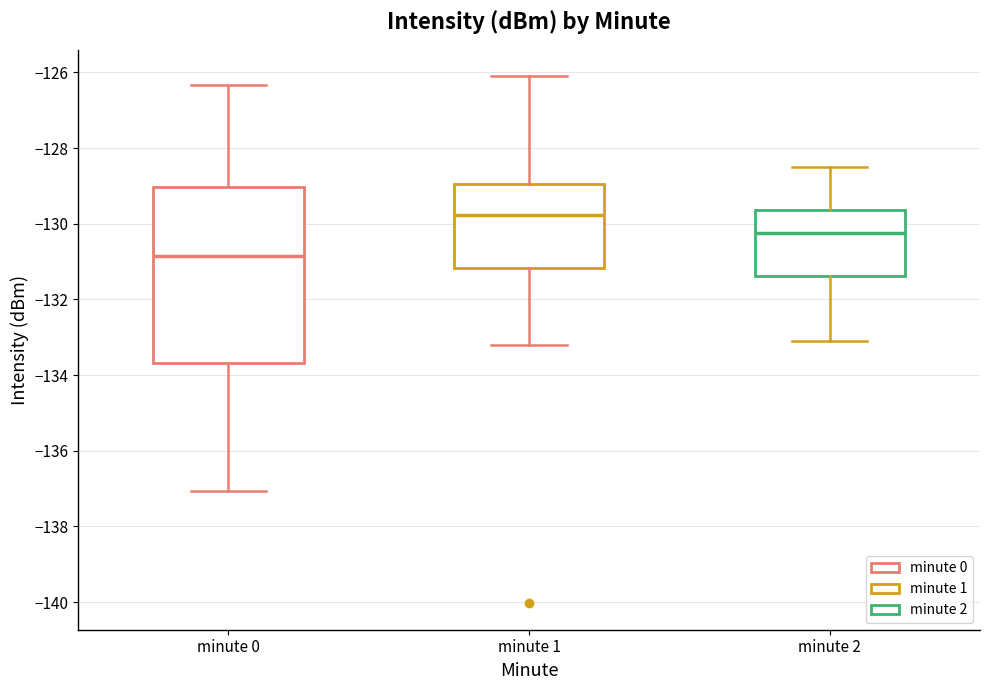

Which box's median line is the highest?

minute 1